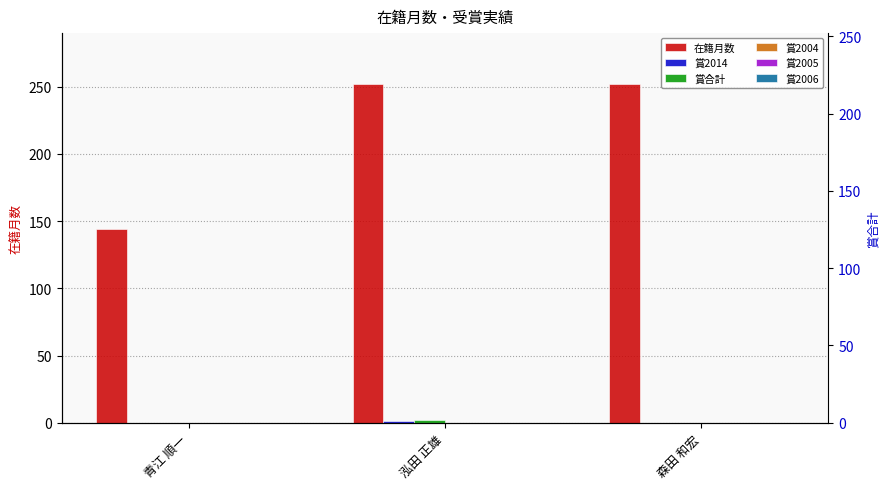

True or false: 在籍月数 has a value of 90 at 青江 順一.

False